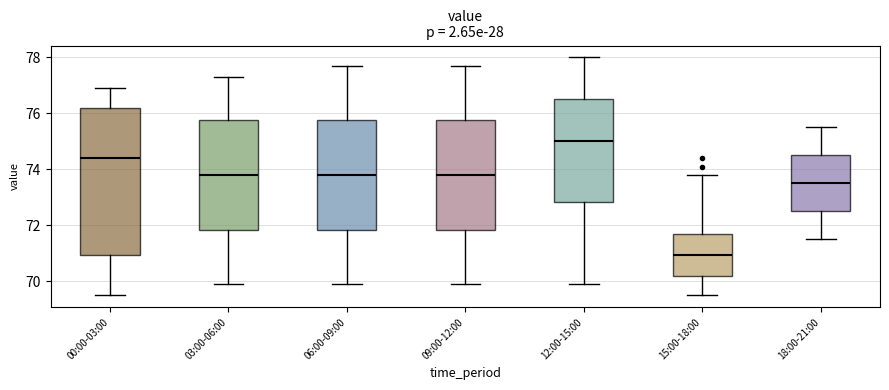

Which box has the highest median line?

12:00-15:00